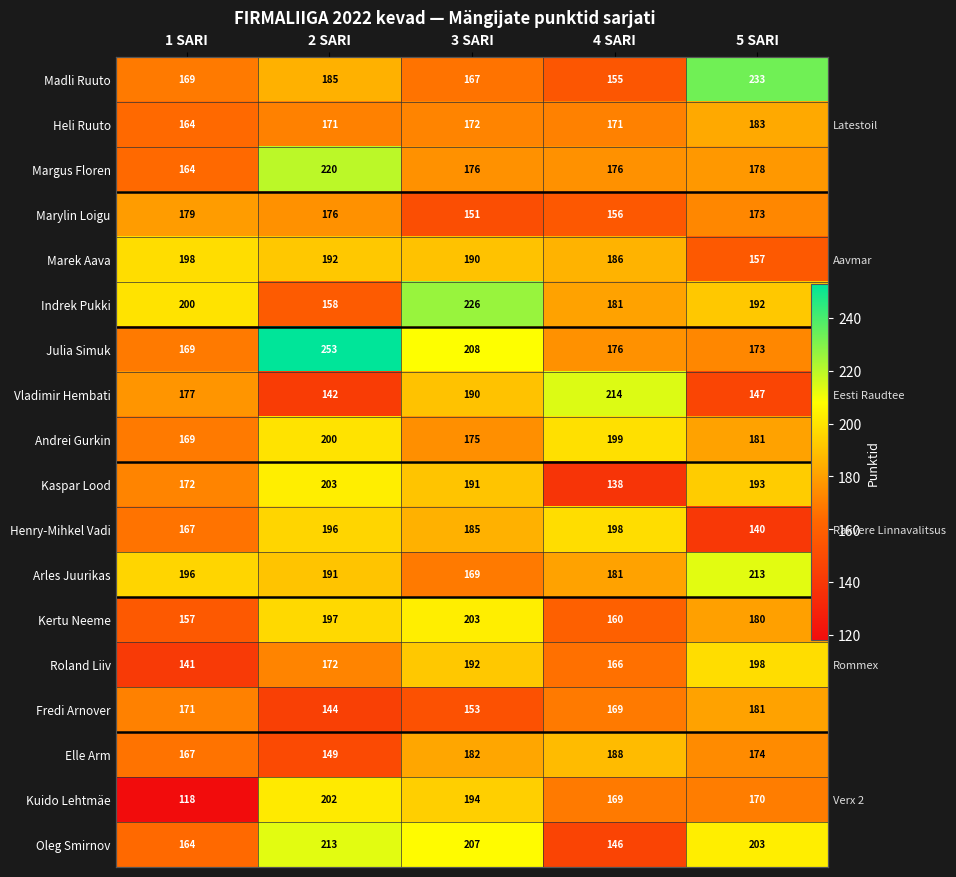

Rank the categories by Marek Aava value from lowest to highest.

5 SARI, 4 SARI, 3 SARI, 2 SARI, 1 SARI